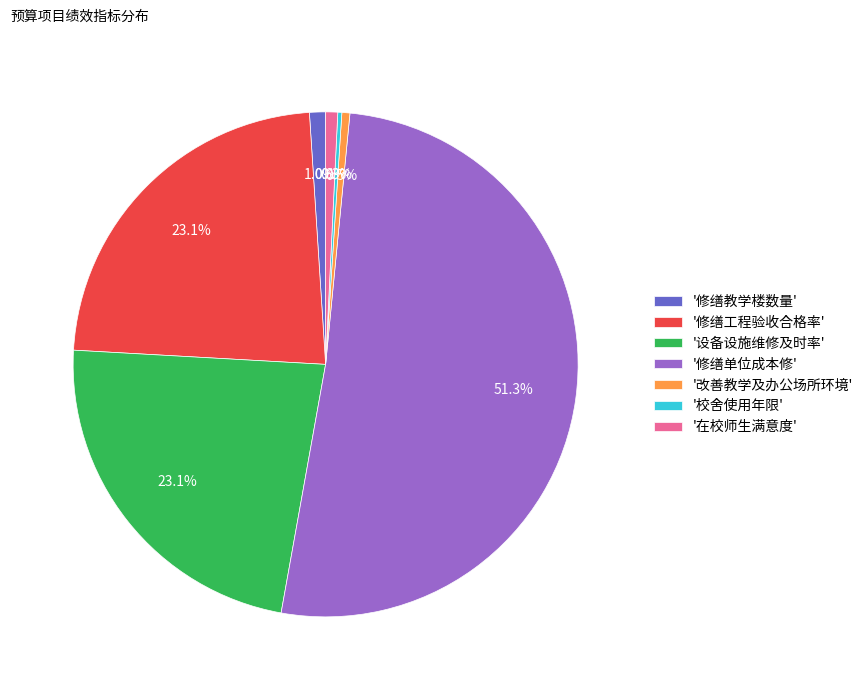

Is there a majority slice in this chart?

Yes